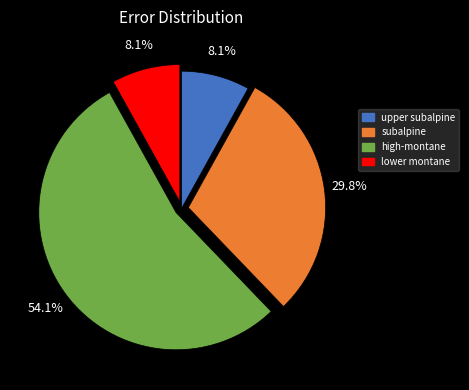

Approximately how many times larger is the value at upper subalpine compared to lower montane?

1.0